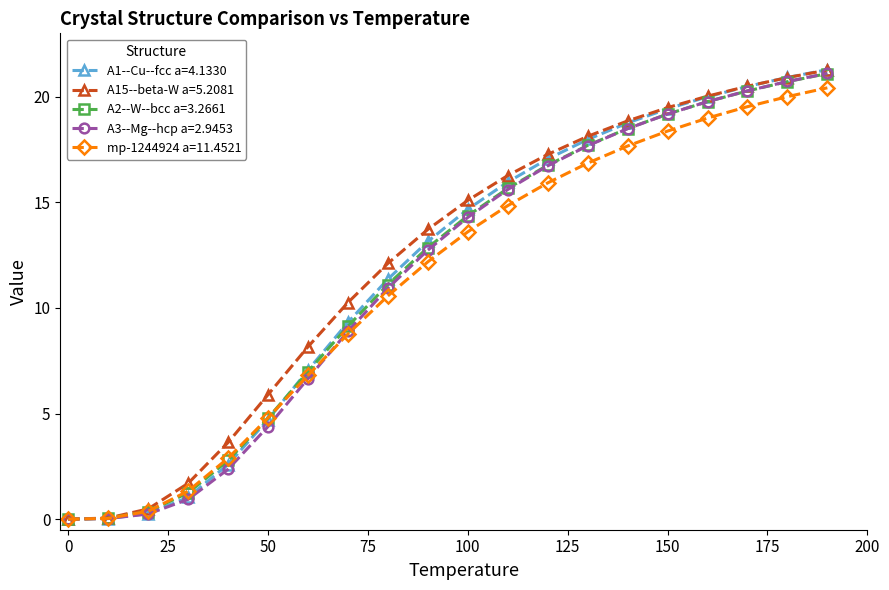

How many values in the mp-1244924 a=11.4521 series are below 13?

10